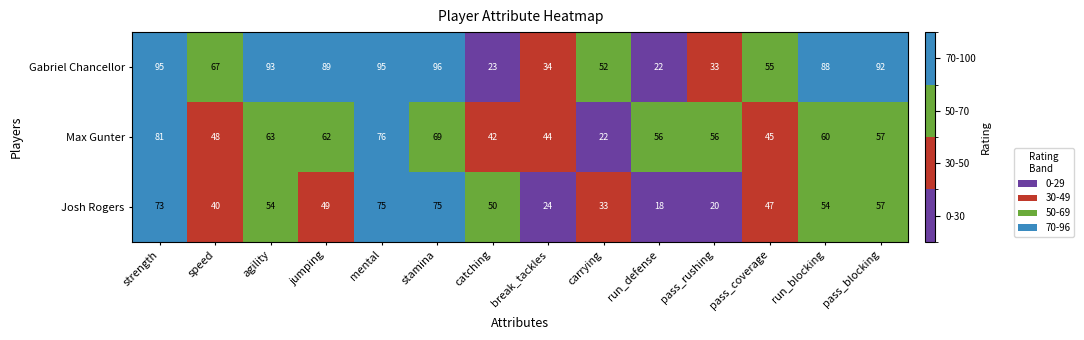

What is the greatest value displayed?

96